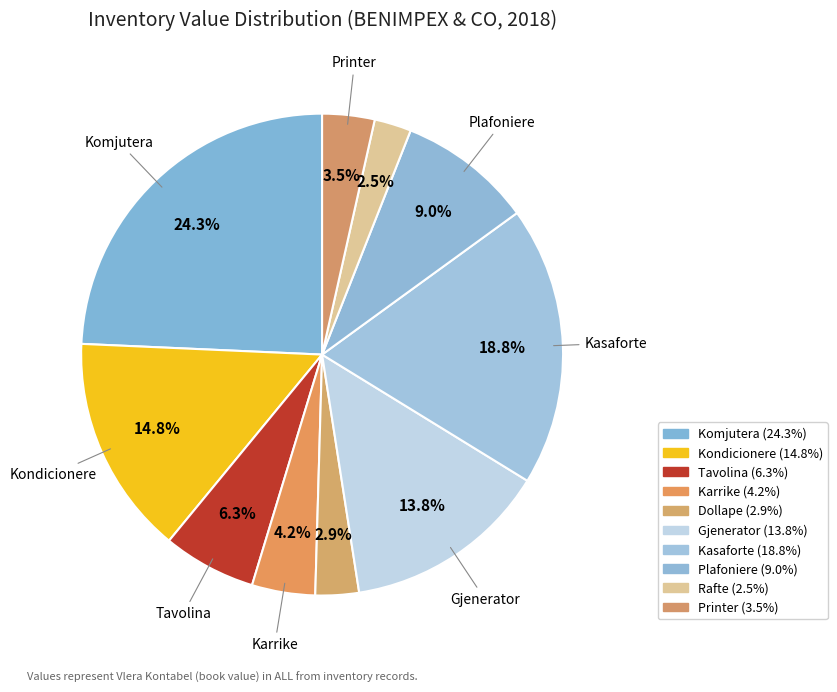

What percentage do Gjenerator and Tavolina together represent?

20.0%